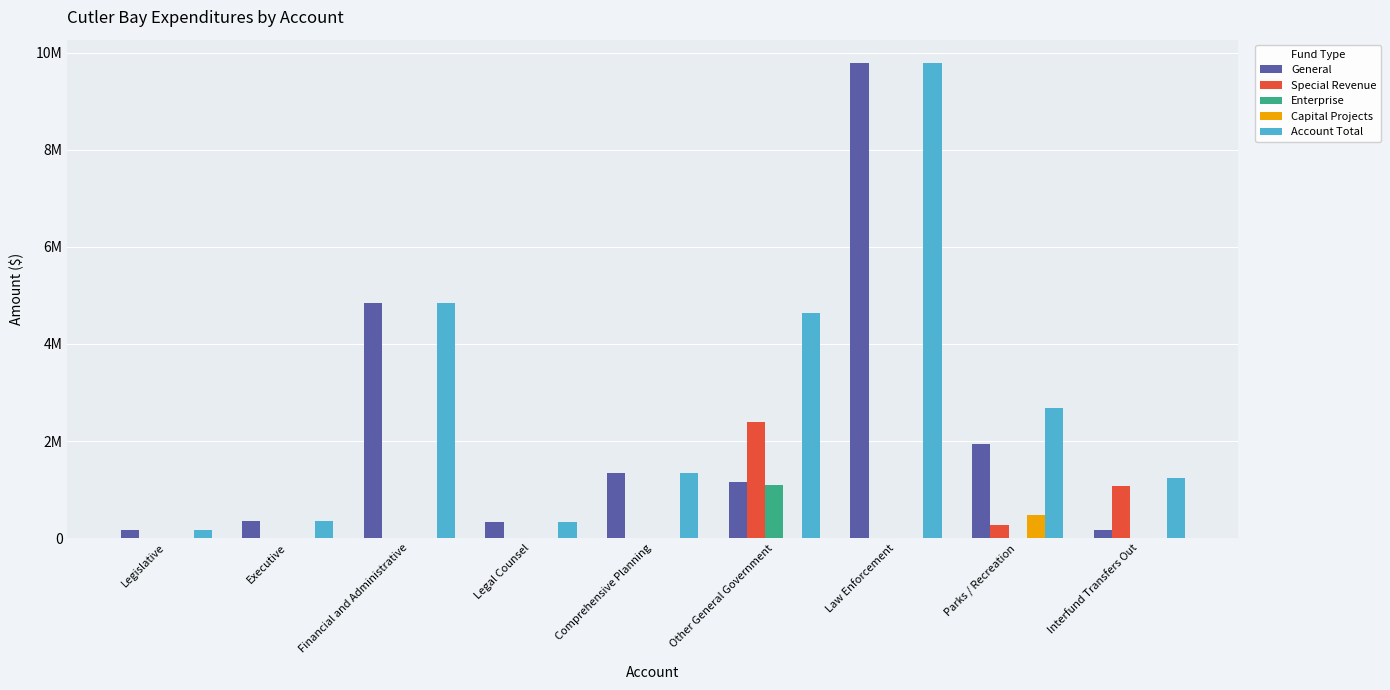

Does the chart contain stacked bars?

No